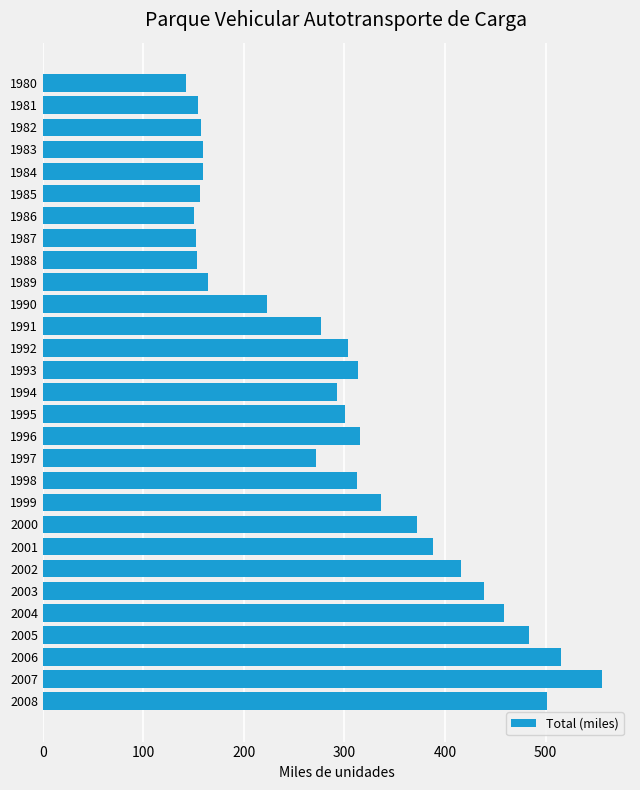

What is the difference between the maximum and minimum values?

414.2